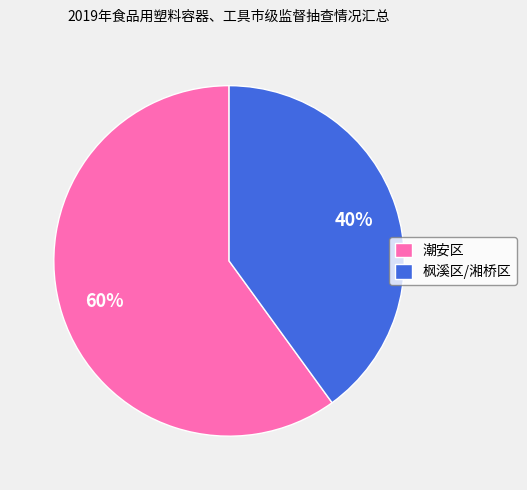

Which slice is the largest?

潮安区